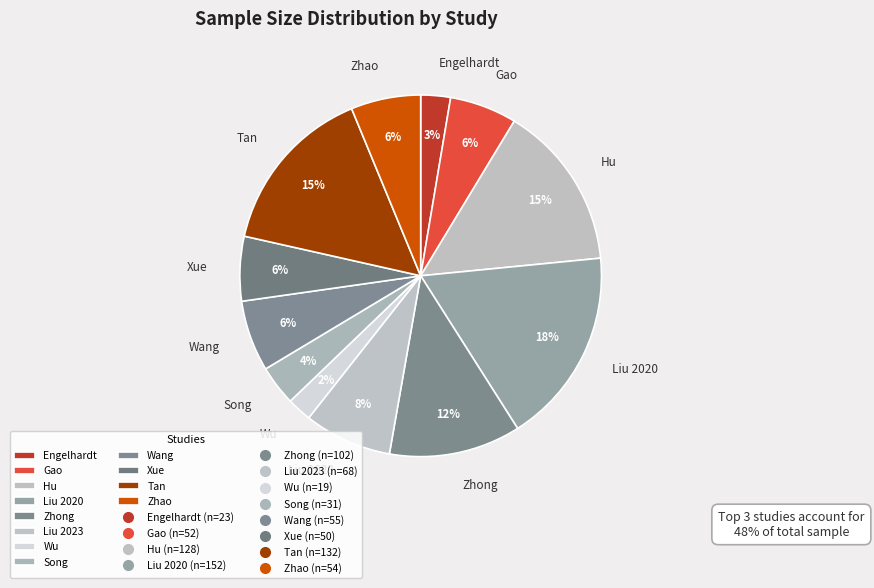

Combined, do Liu 2020 and Hu account for over 50%?

No